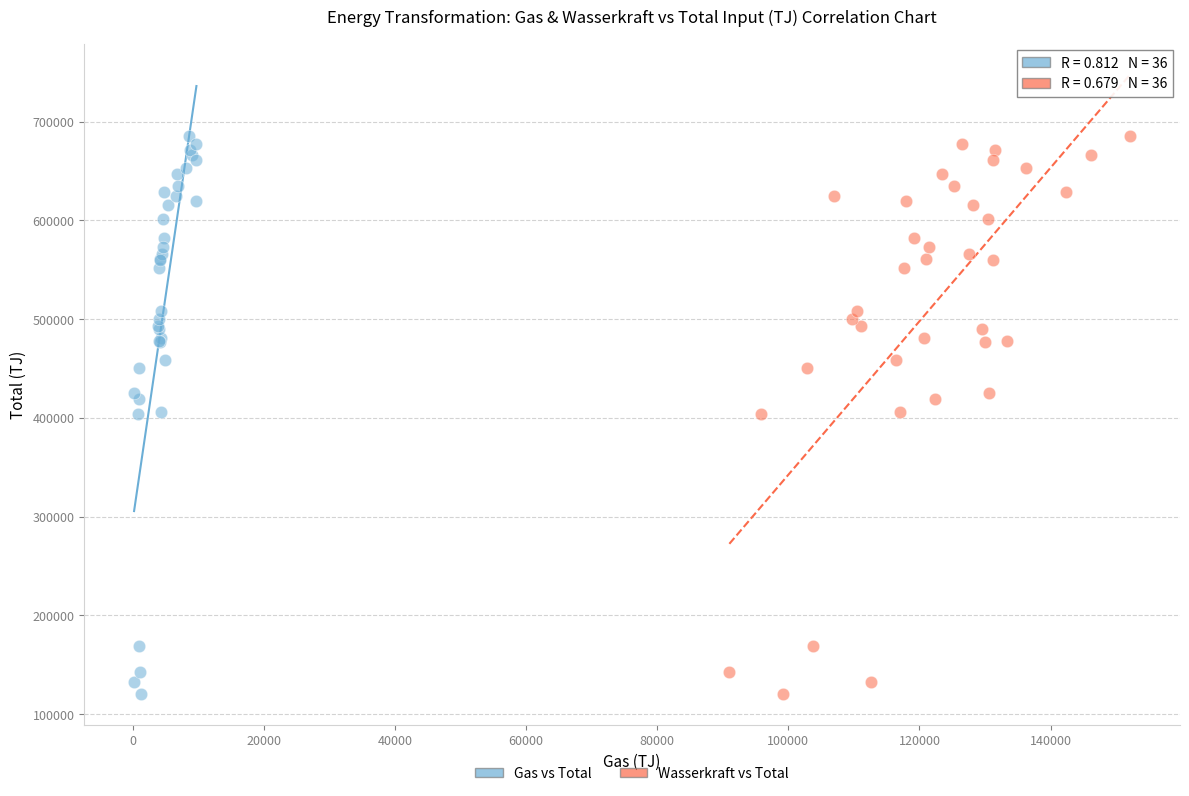

What are all the series names shown in the legend?

Gas vs Total, Wasserkraft vs Total